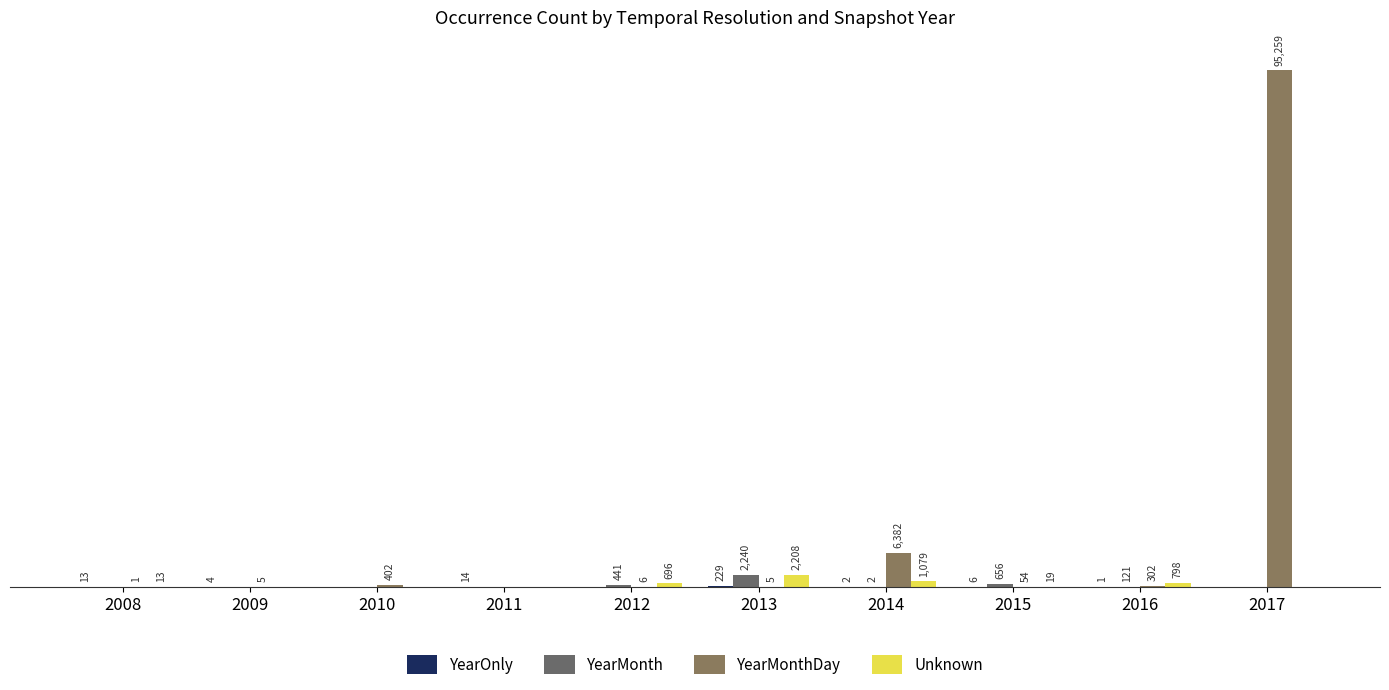

Which category has the lowest value across all series?

2010